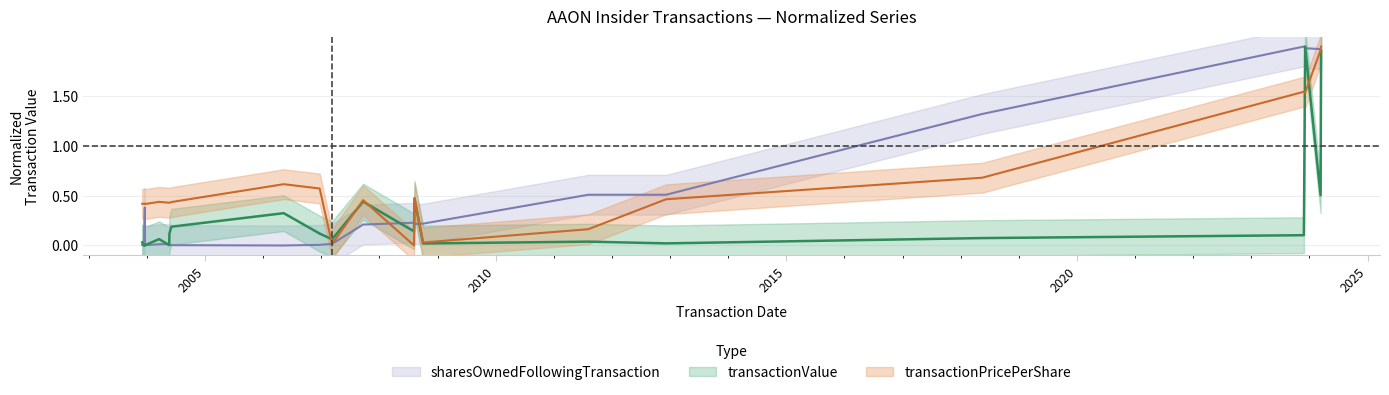

Which series has the largest total across all categories?

transactionPricePerShare